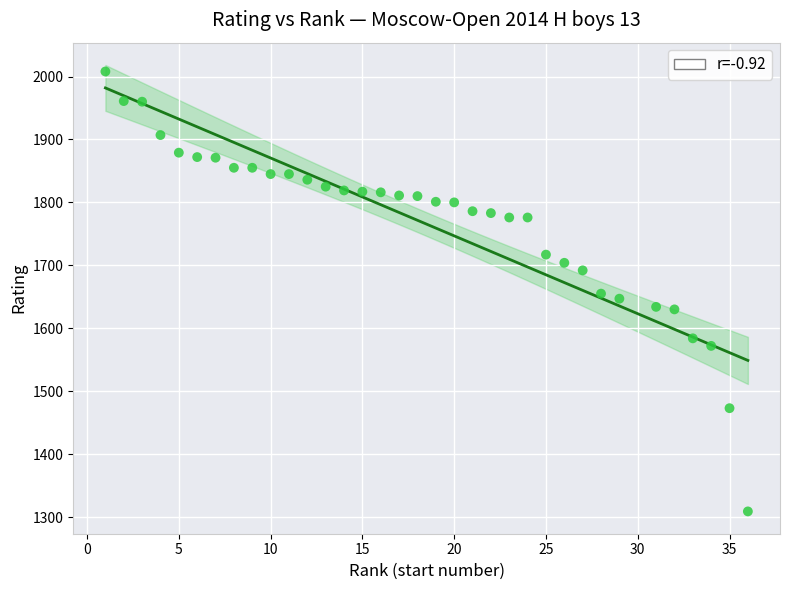

What is the range of Y values (max minus min)?

699